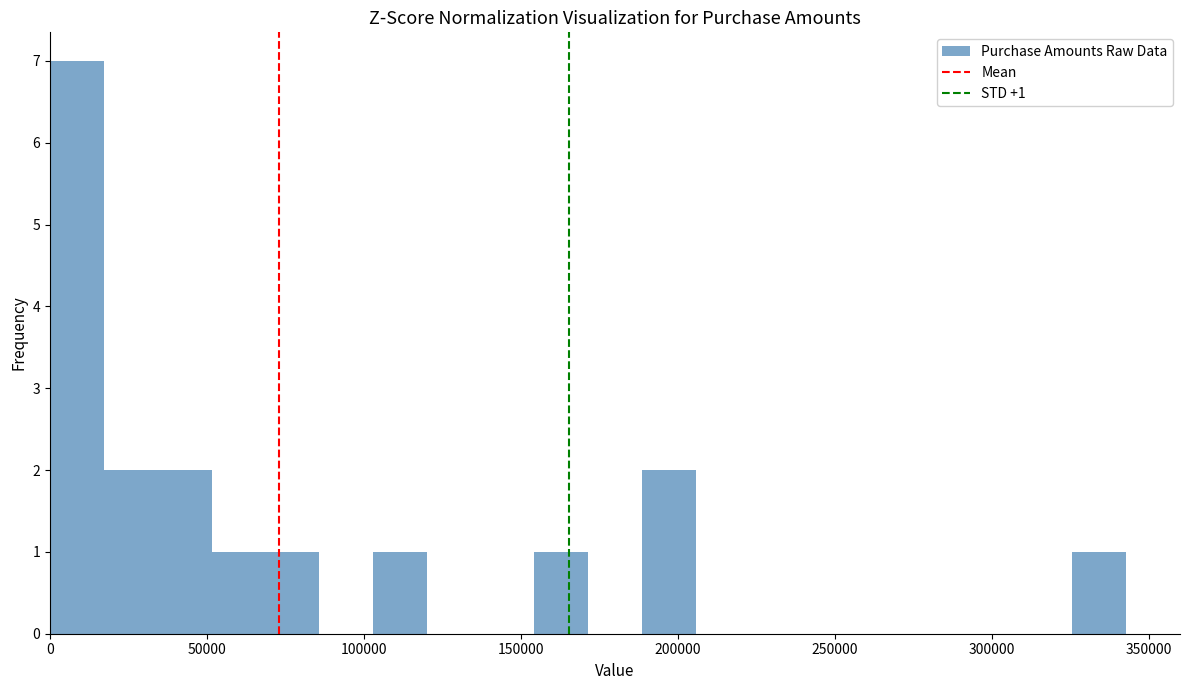

Around what value on the x-axis is the tallest bar? Give the approximate position of its centre, as read against the axis.

10000